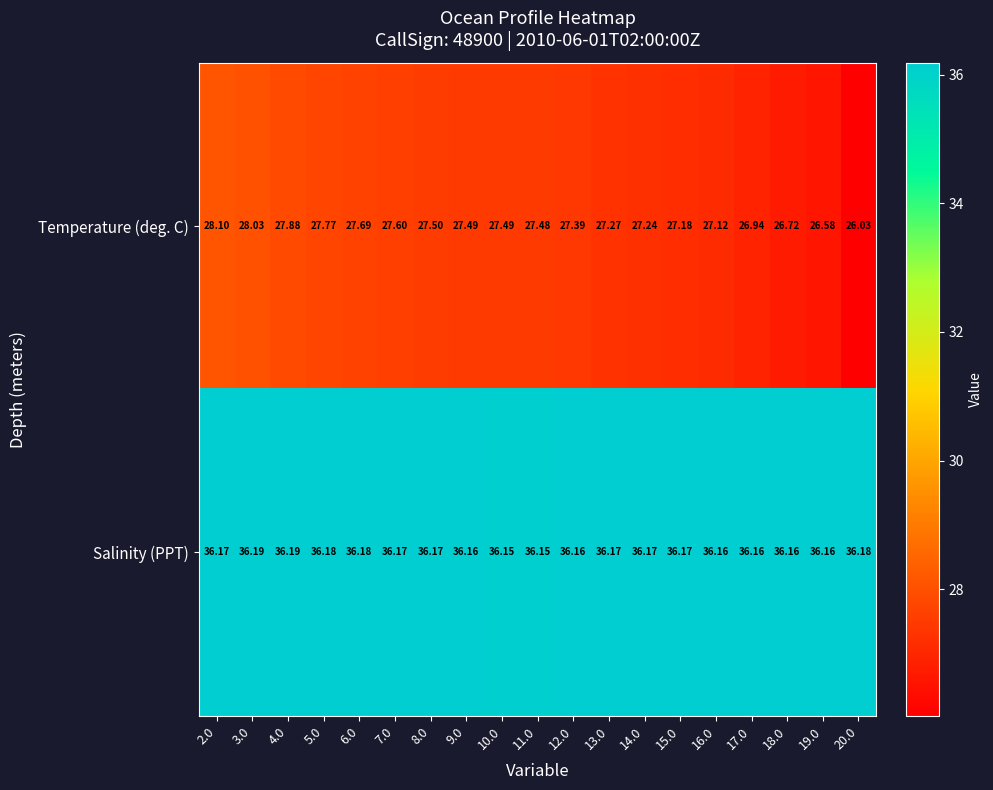

Between 6.0 and 19.0, which series saw the biggest shift?

Temperature (deg. C)